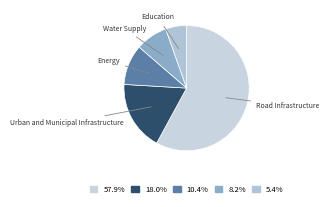

How many slices are in this pie chart?

5